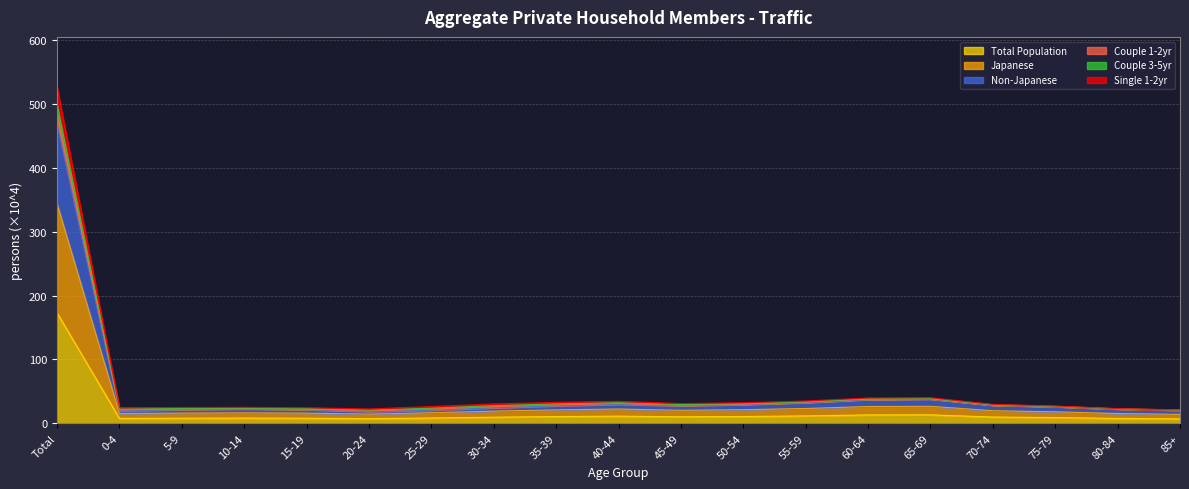

What is the maximum value for Total Population?

172.8